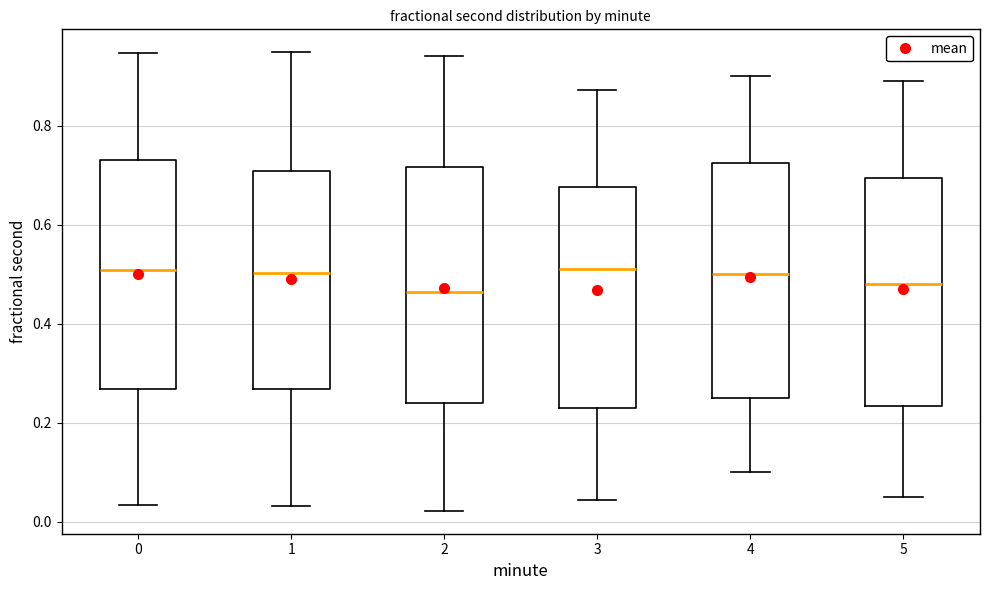

Where does the upper whisker of the box at x = 5 end on the y-axis? The values are not printed on the chart, so give them approximately, as read against the axis.

0.90